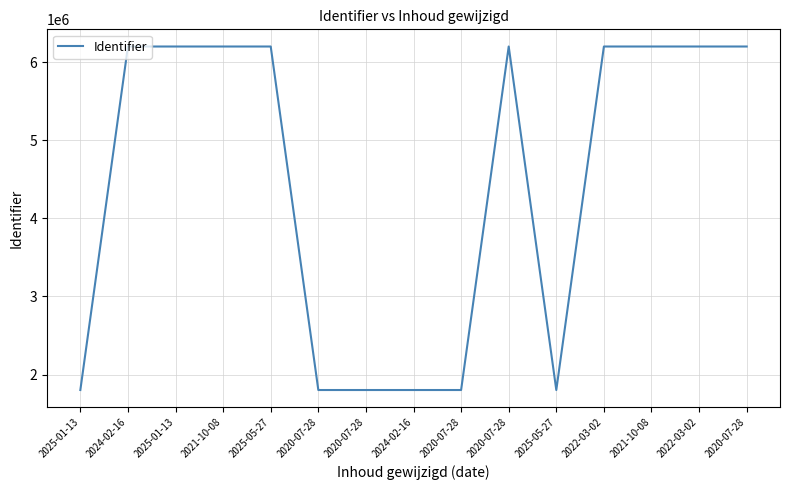

Between 2025-05-27 and 2025-01-13, which is larger?

2025-05-27